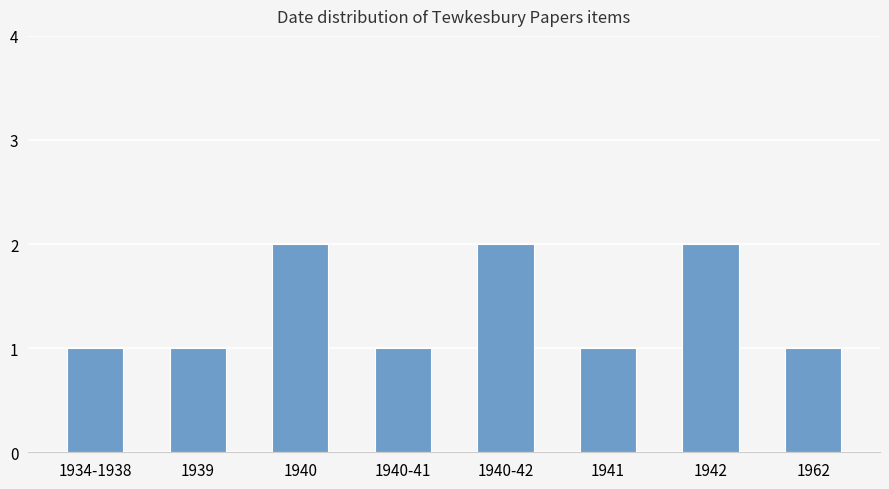

What is the label of the 2nd bar from the right?

1942